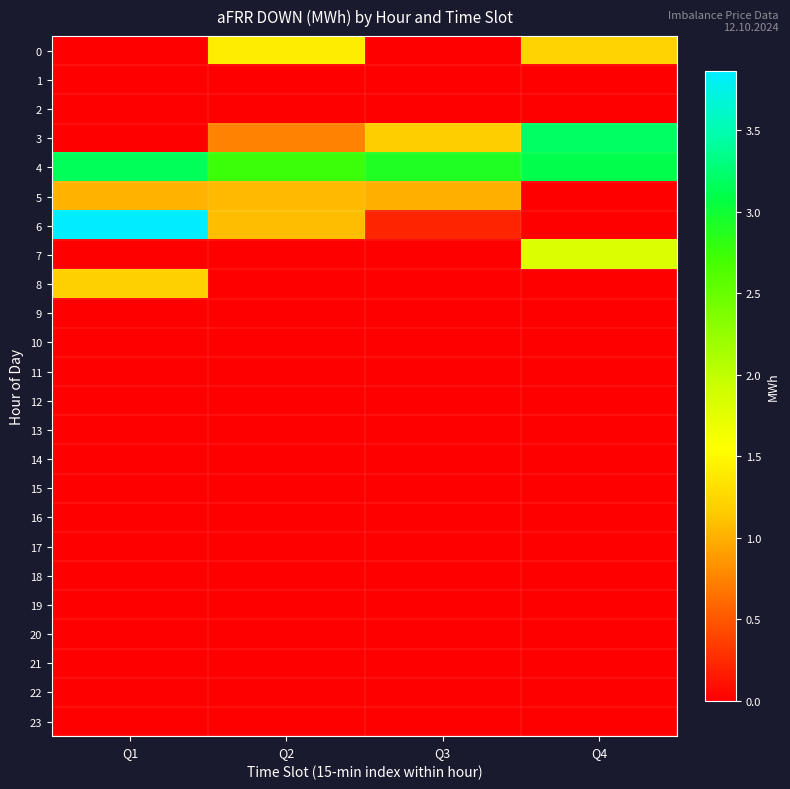

List the series in order of their peak value, highest first.

6, 3, 4, 7, 0, 8, 5, 1, 2, 9, 10, 11, 12, 13, 14, 15, 16, 17, 18, 19, 20, 21, 22, 23